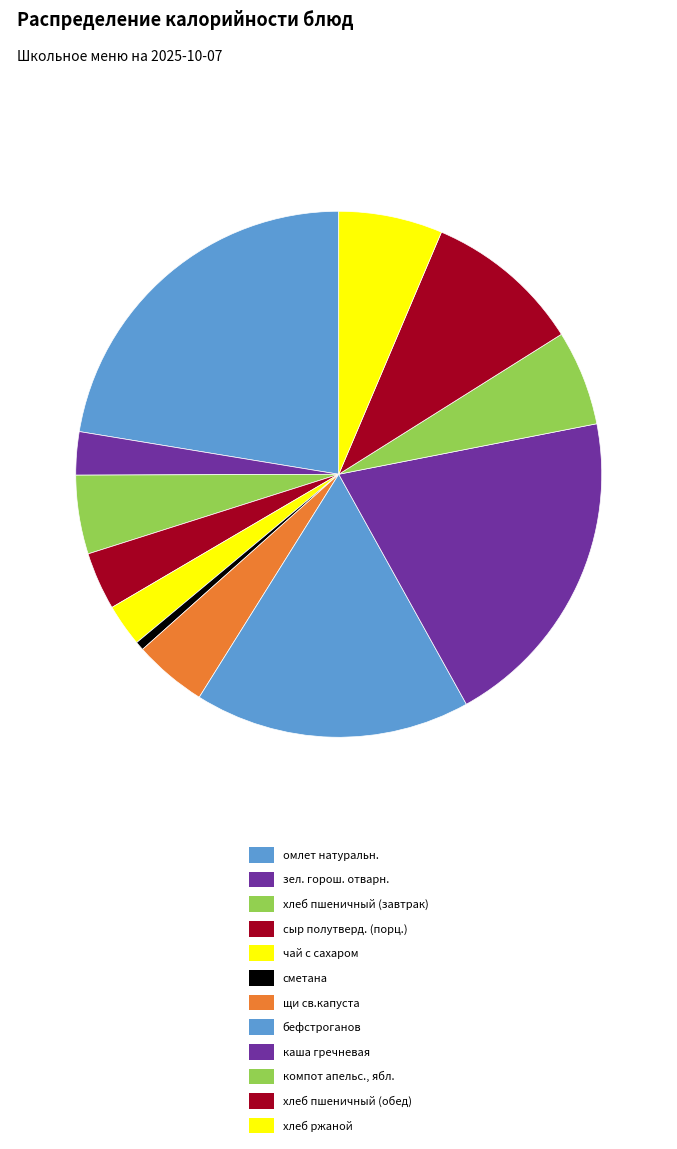

Is it true that сметана is 1% of the pie?

True